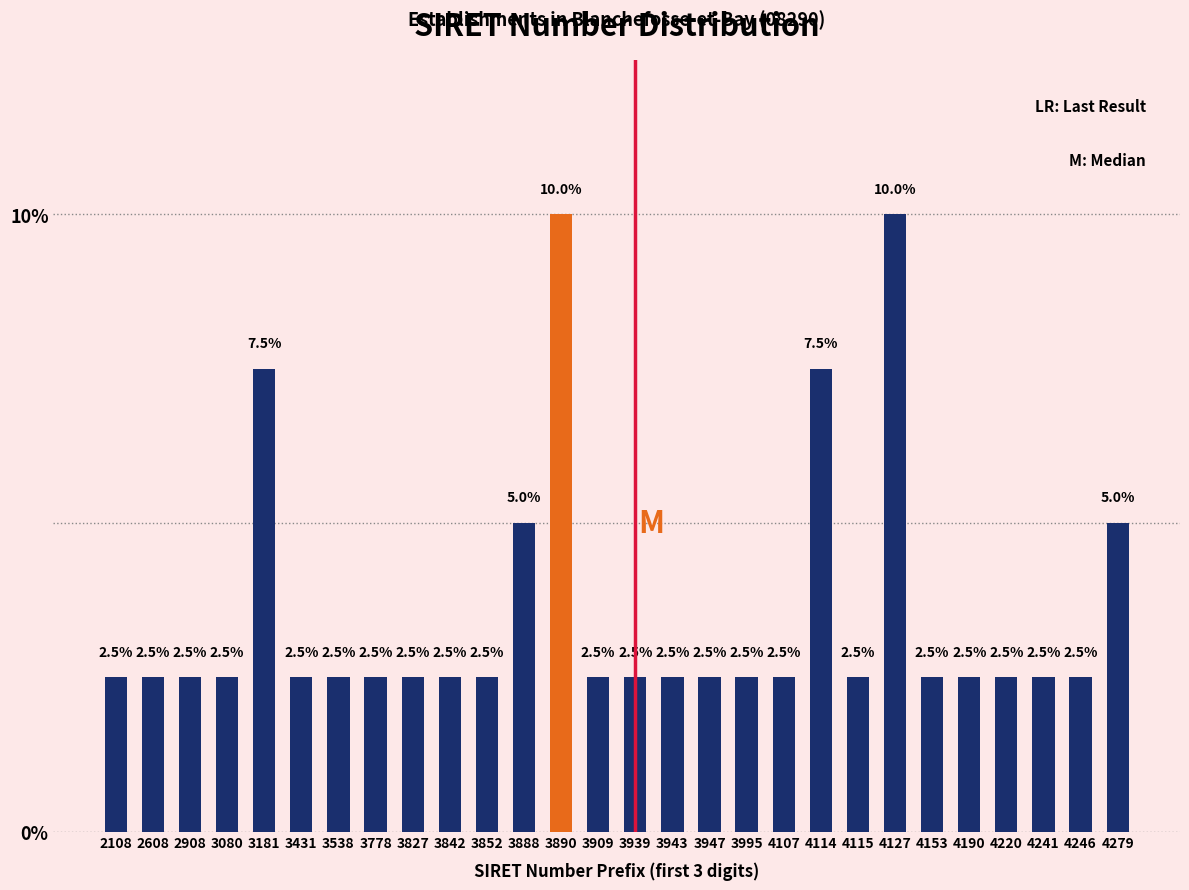

Reading left to right, transcribe all the data shown in this chart.

2.5	2.5	2.5	2.5	7.5	2.5	2.5	2.5	2.5	2.5	2.5	5.0	10.0	2.5	2.5	2.5	2.5	2.5	2.5	7.5	2.5	10.0	2.5	2.5	2.5	2.5	2.5	5.0